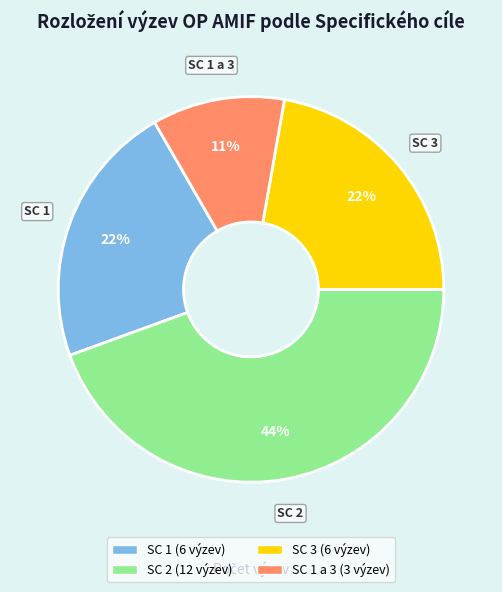

Is there any slice that represents more than half of the pie?

No